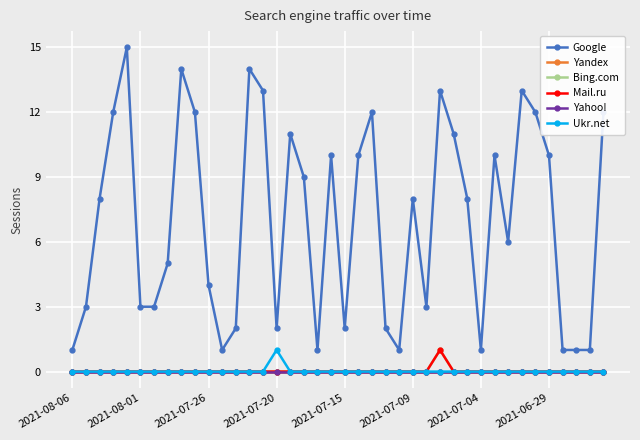

Is this an area chart (filled region under the line)?

No